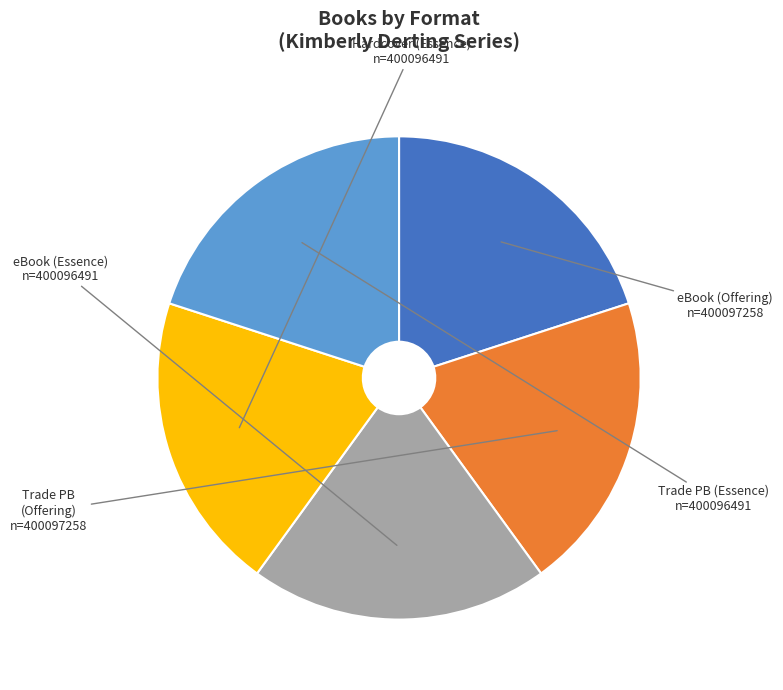

Is there a majority slice in this chart?

No